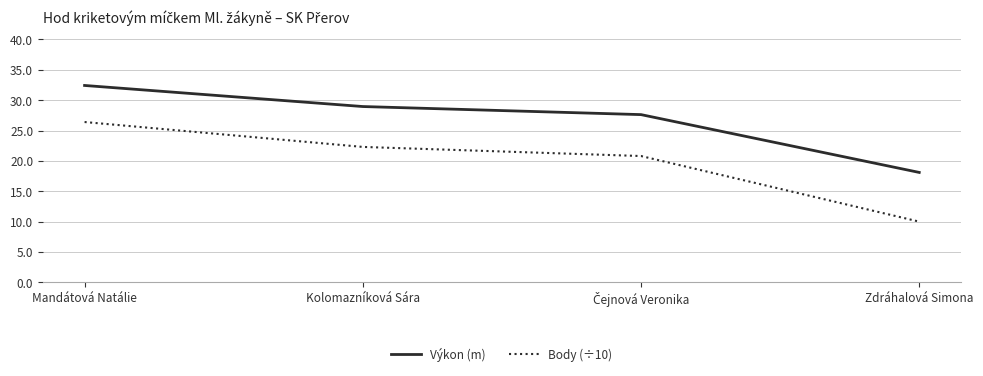

Which series has the largest total across all categories?

Výkon (m)